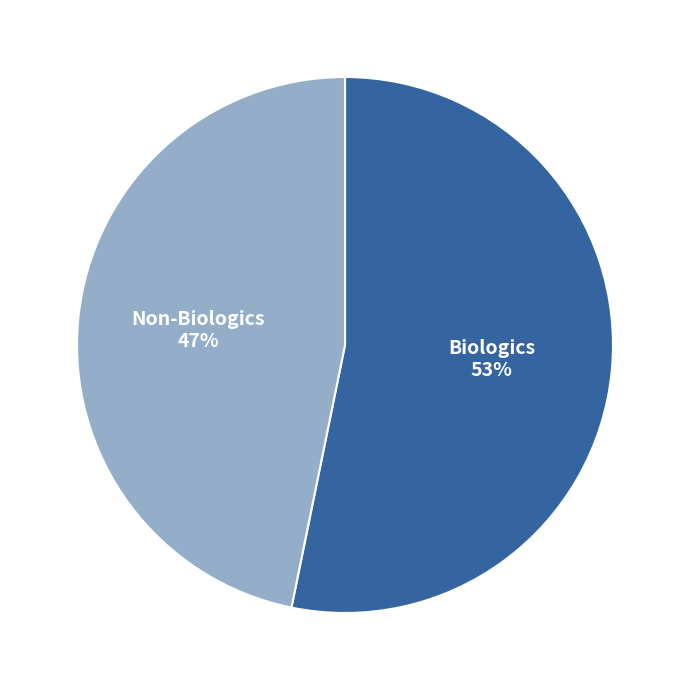

Does any single category account for the majority?

Yes